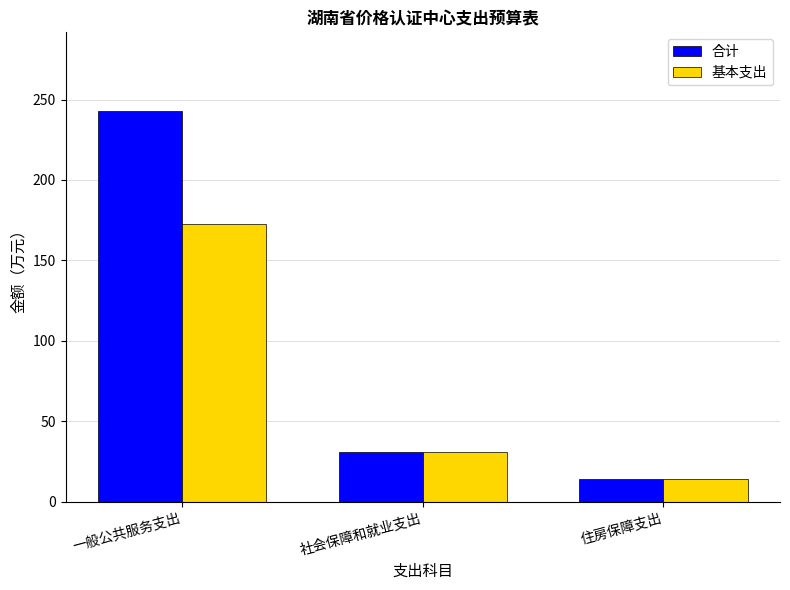

What is the maximum value shown in the chart?

243.1